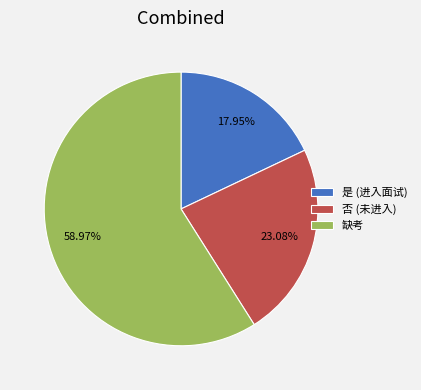

What is the largest slice in the pie chart?

缺考